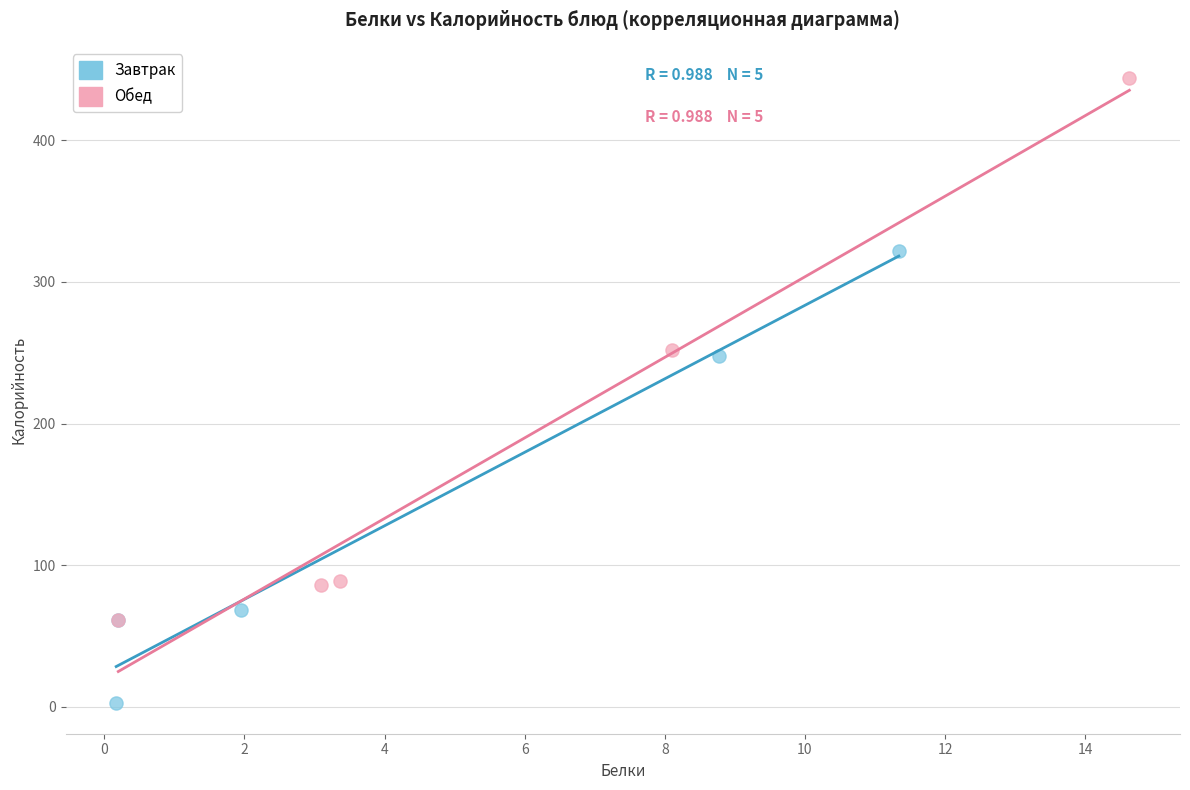

Which series has the widest spread of Y values?

Обед